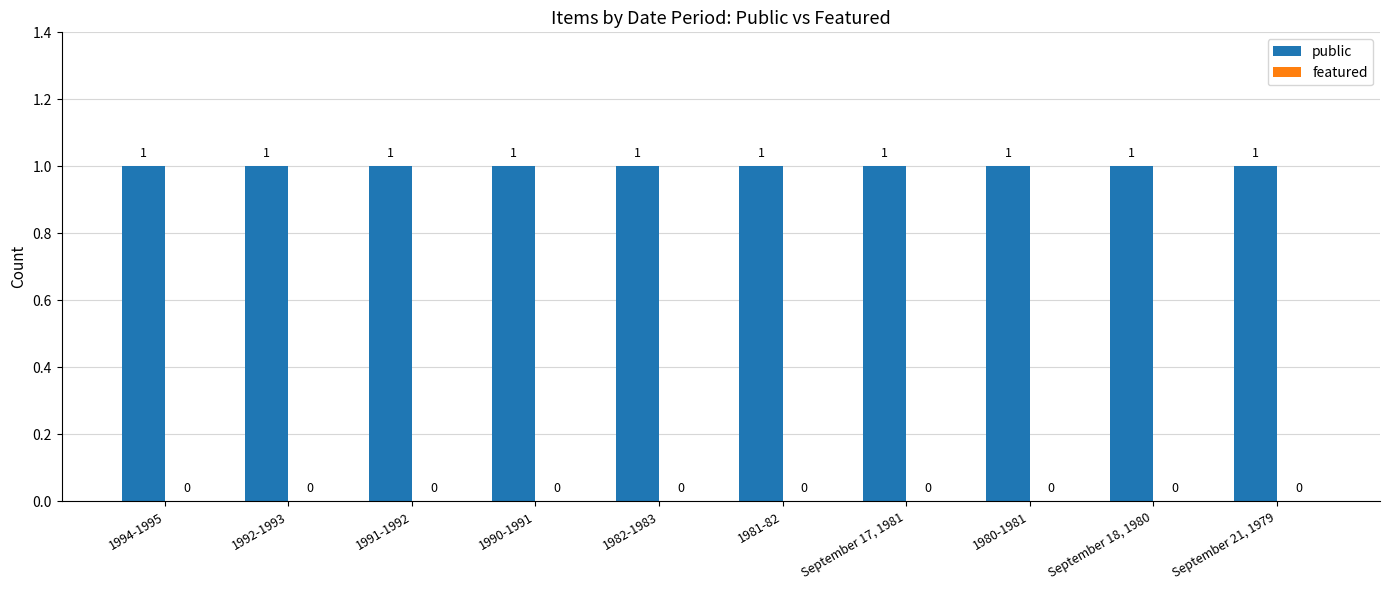

List the series in order of their overall mean, highest first.

public, featured